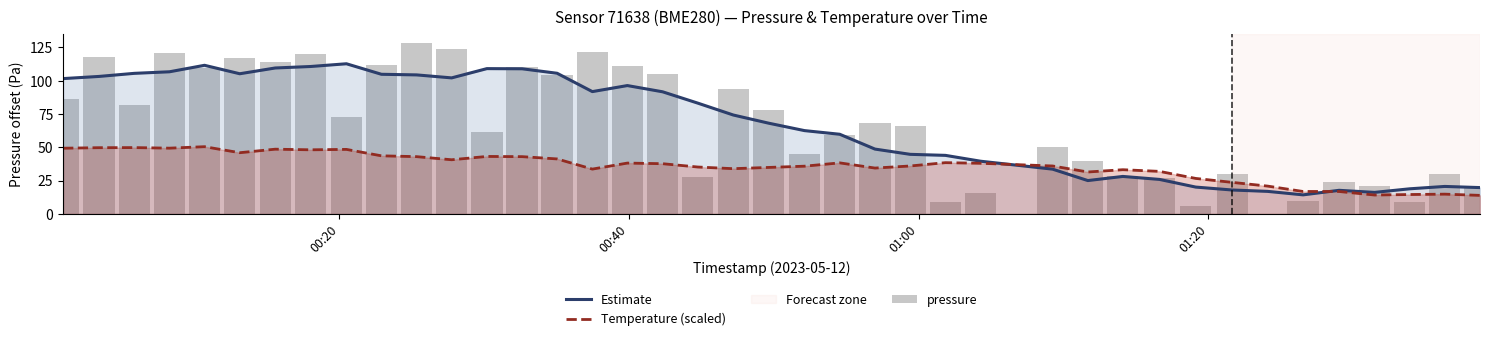

What is the minimum value for Temperature (scaled)?

13.9